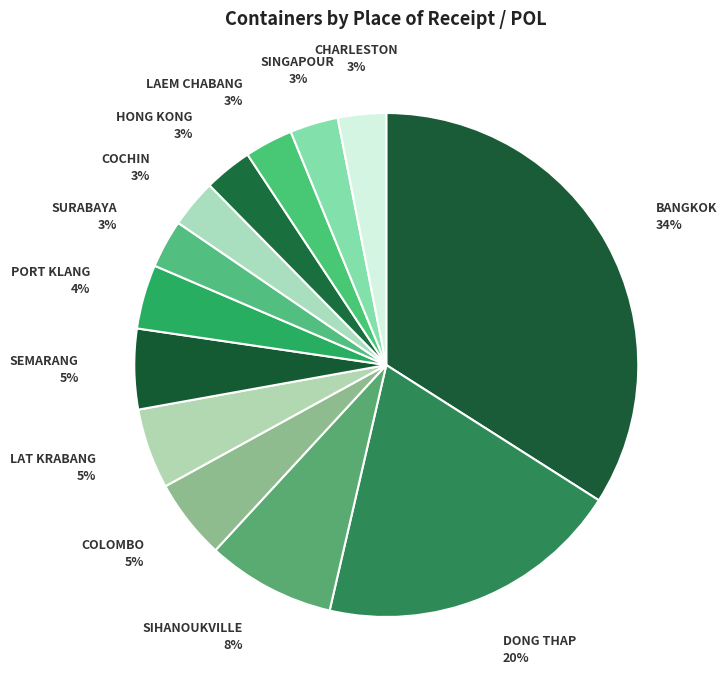

Between SEMARANG and HONG KONG, which is larger?

SEMARANG